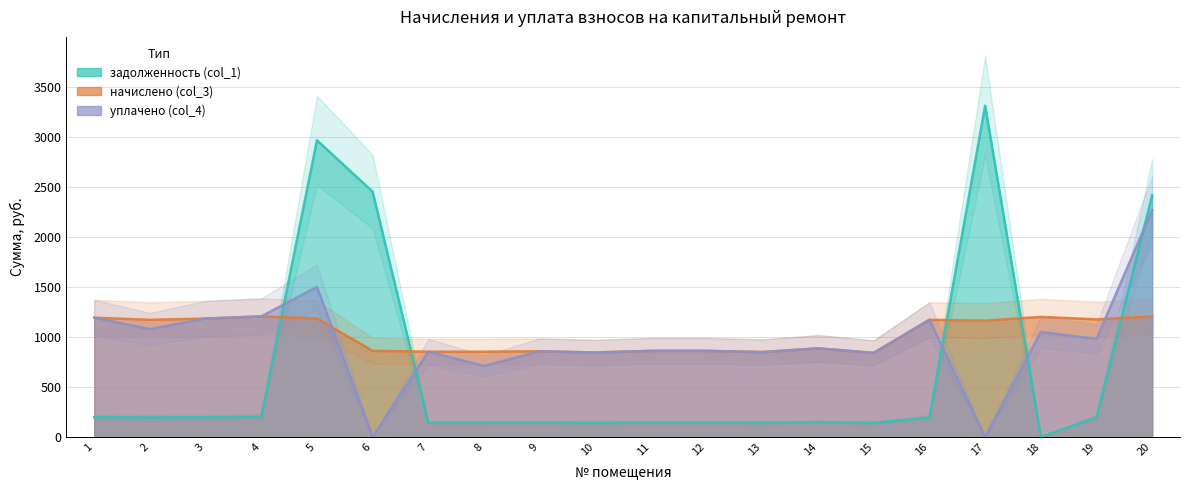

How many values in the задолженность (col_1) series are below 195?

10